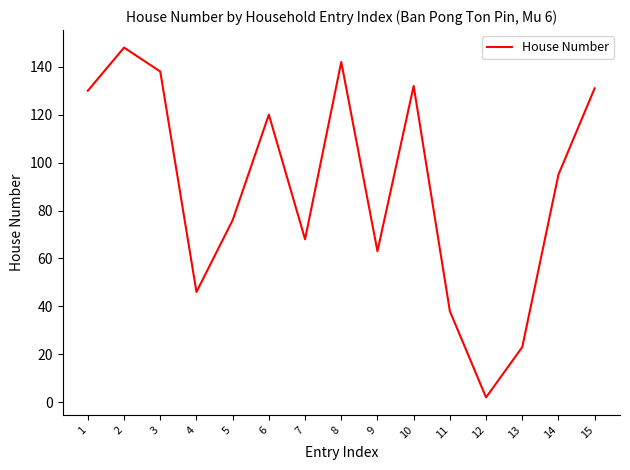

What is the difference between the values at 8 and 7?

74